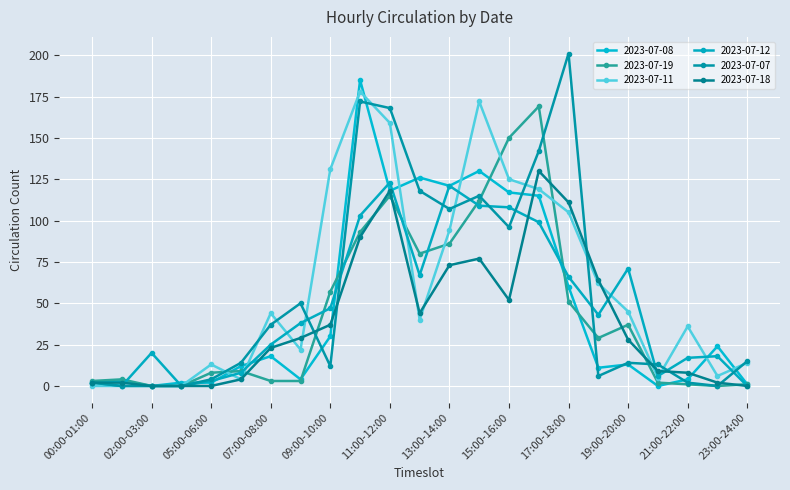

What are all the series names shown in the legend?

2023-07-08, 2023-07-19, 2023-07-11, 2023-07-12, 2023-07-07, 2023-07-18